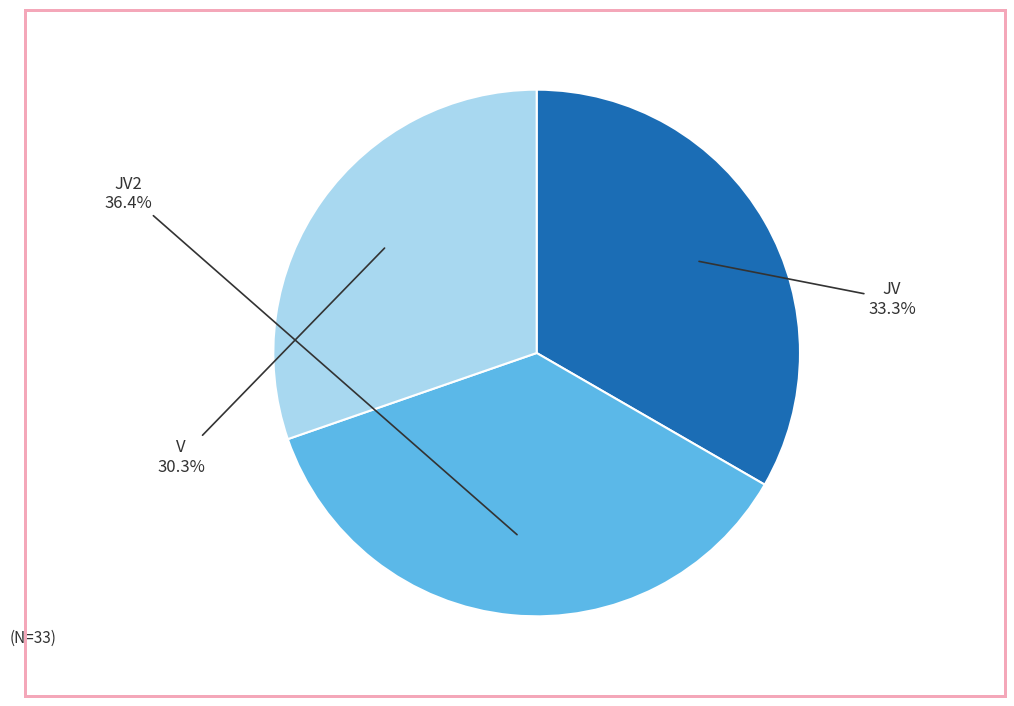

Does any single category account for the majority?

No